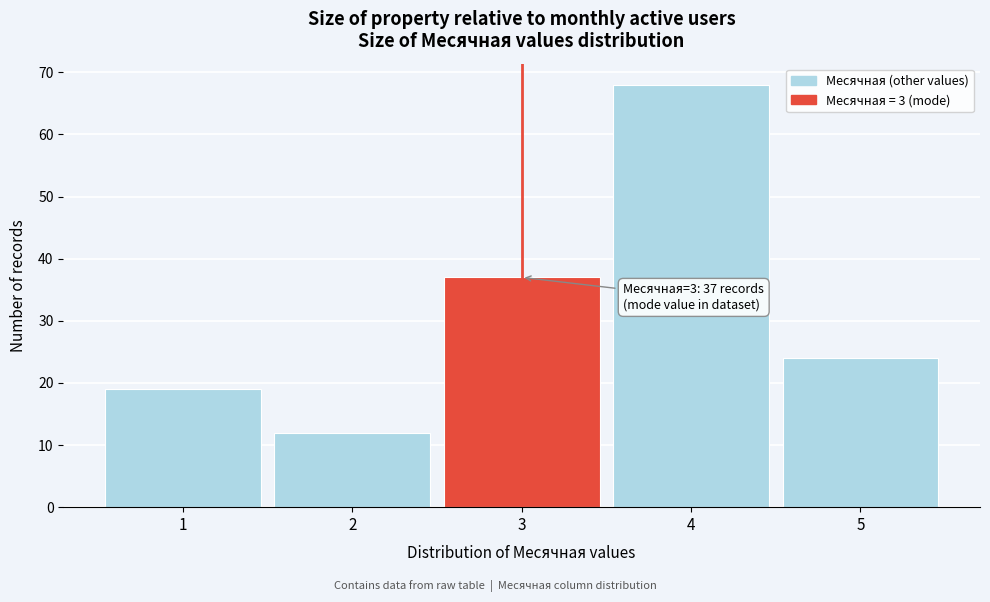

Over which range of the x-axis is the bar tallest?

3.5 to 4.5